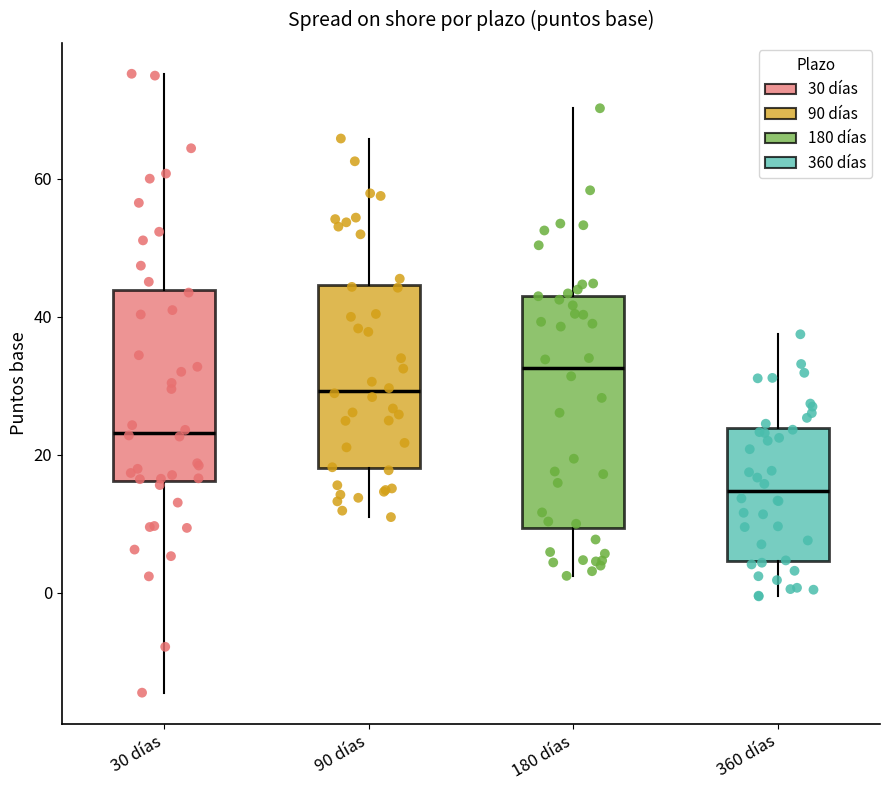

Which box's median line is the lowest?

360 días